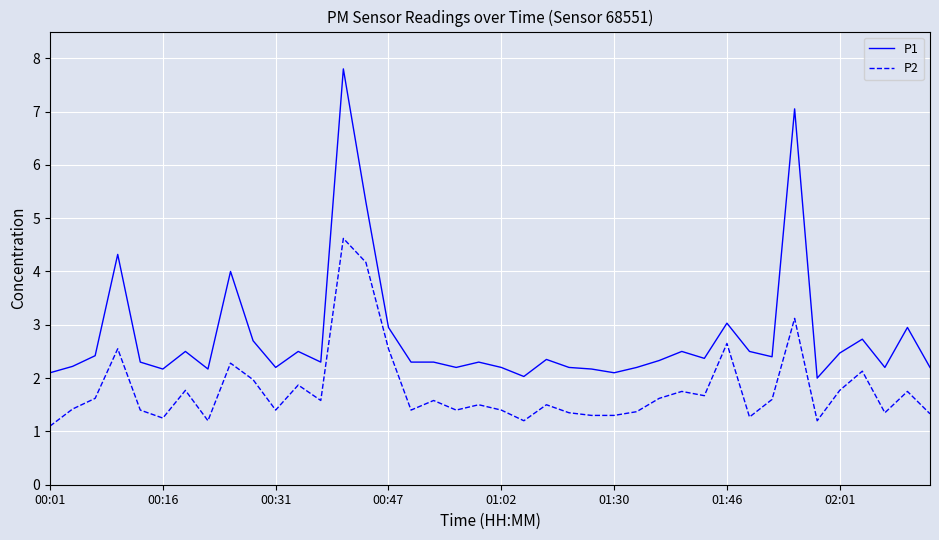

How many lines are shown in the chart?

2